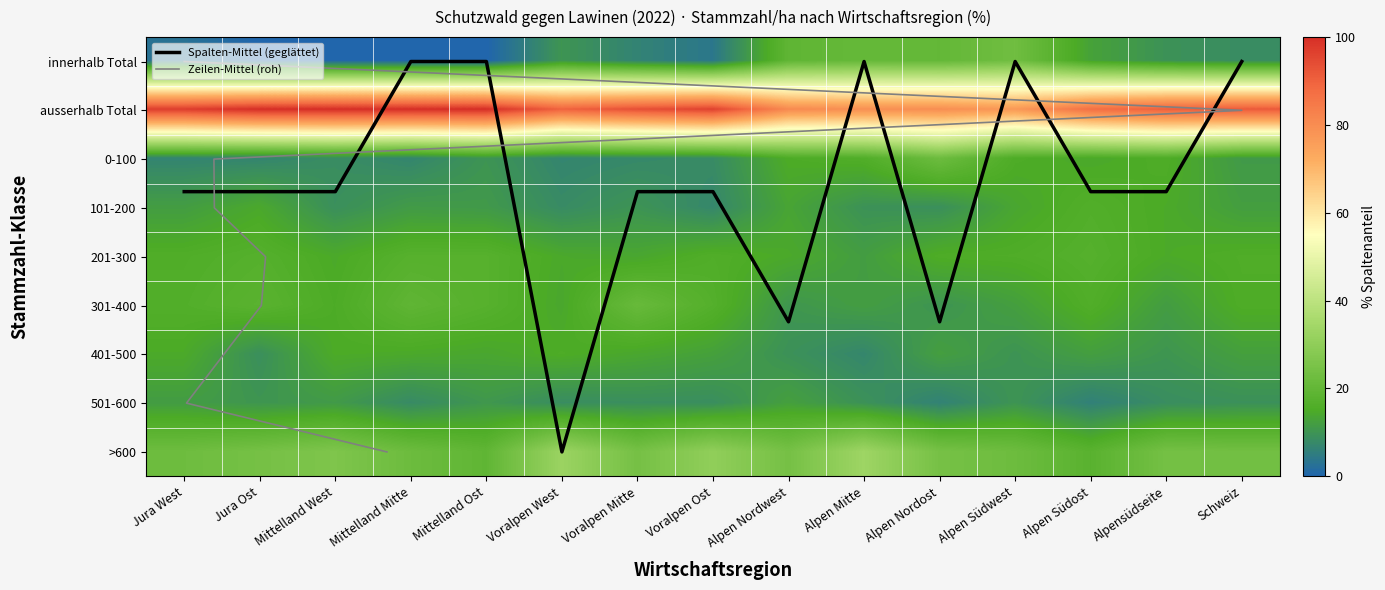

Read the 101-200 value at Alpensüdseite.

14.8